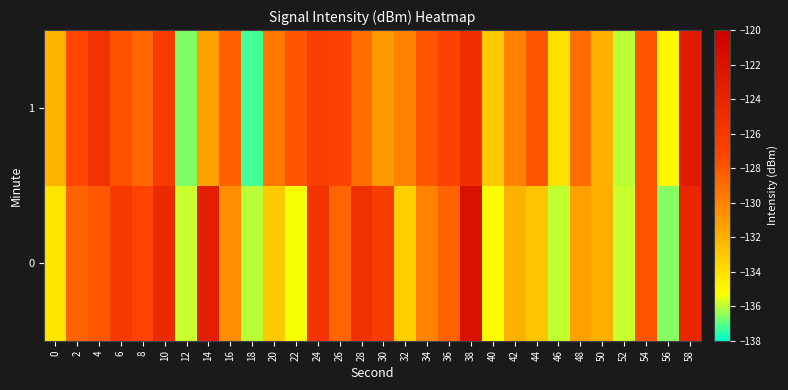

Count the number of data series in this chart.

2